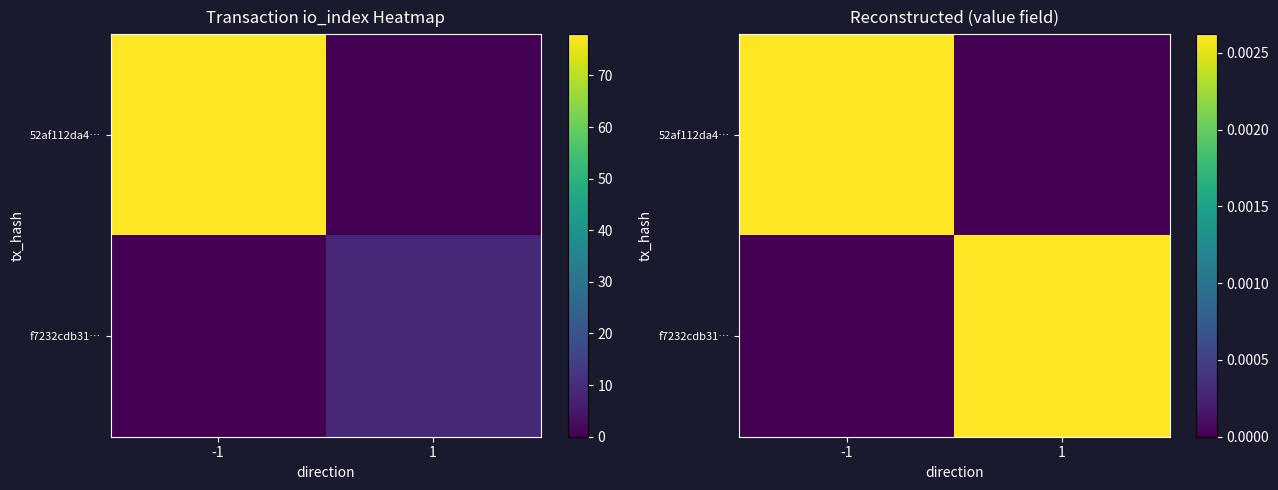

The 52af112da4… series shows 0.0 at 1. True or false?

True